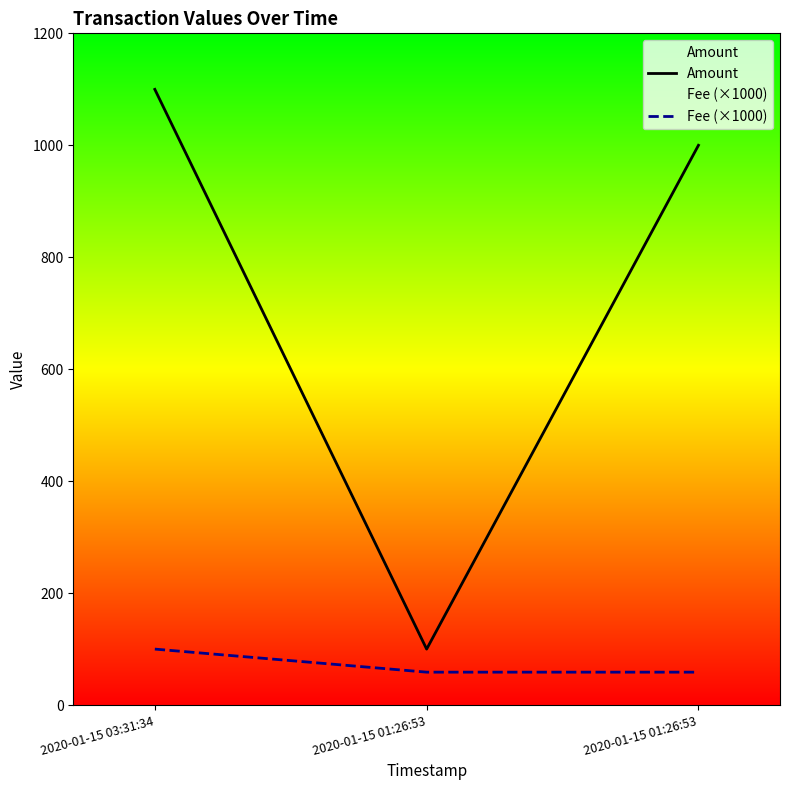

How many data points does each series have?

3